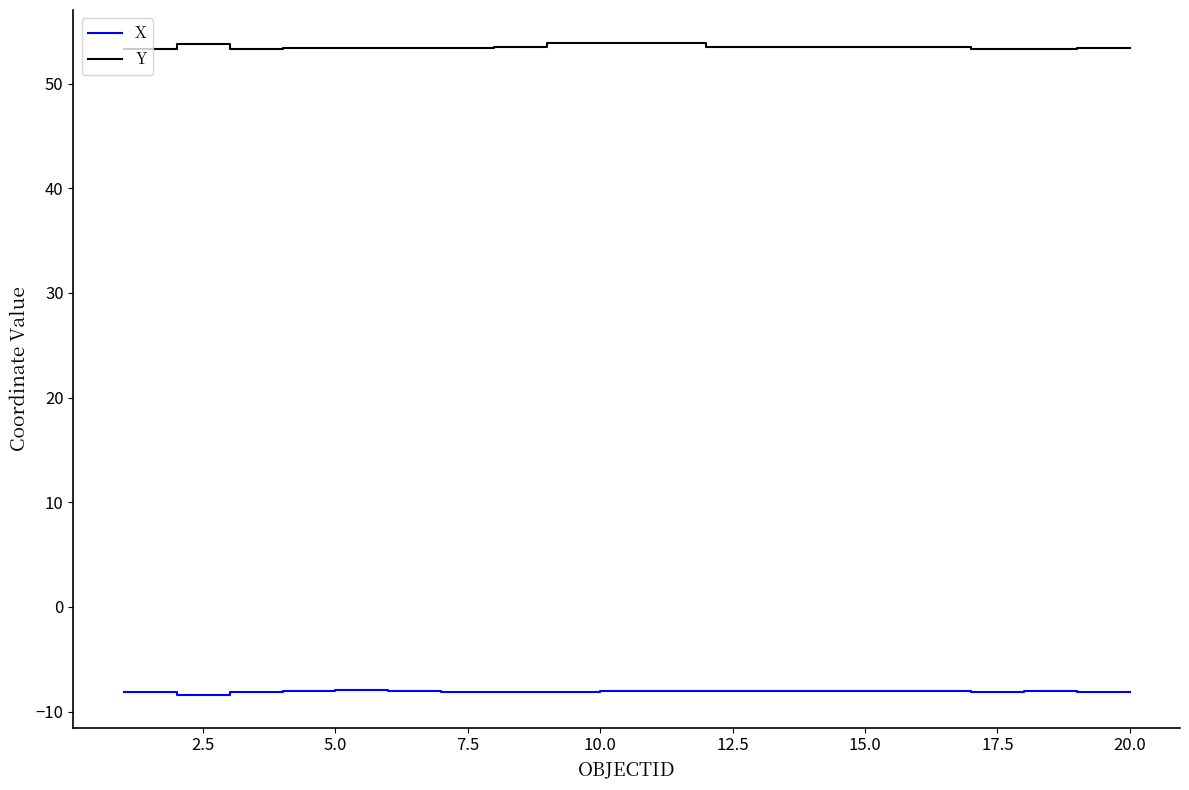

What is the difference between the second highest and minimum values in the Y series?

0.6